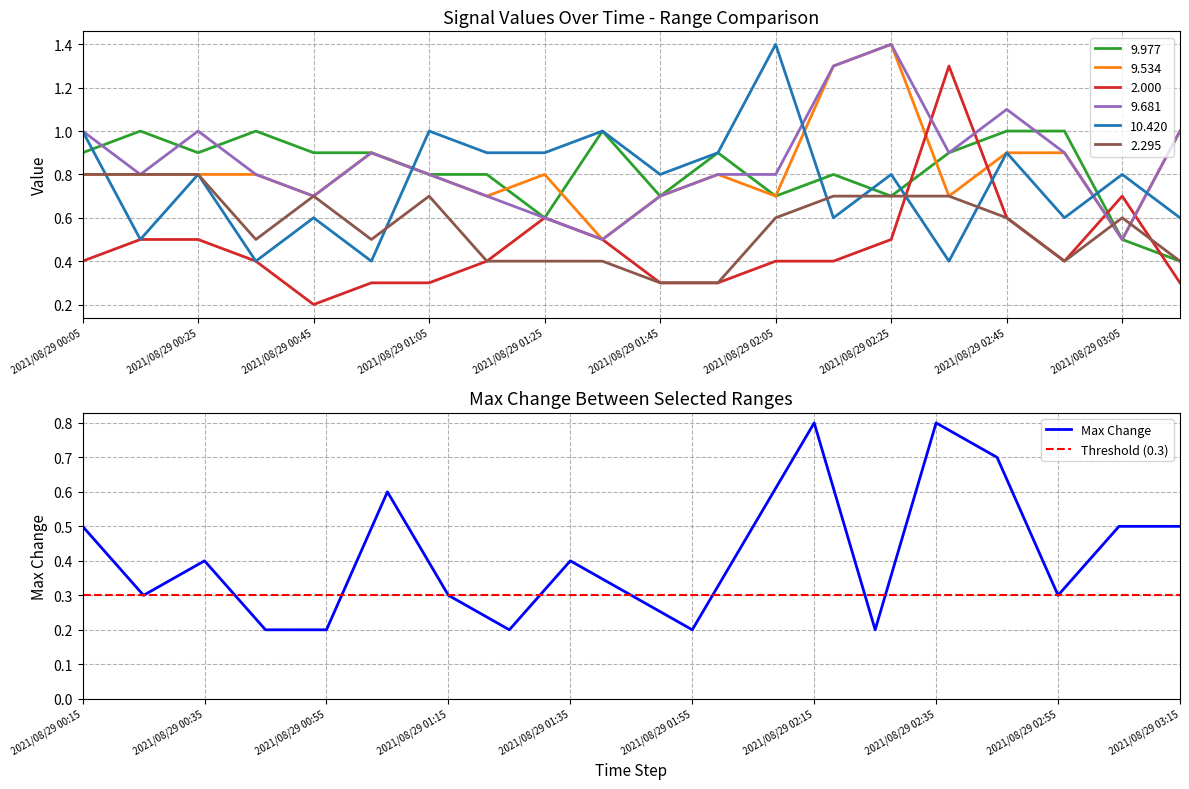

What are all the series names shown in the legend?

9.977, 9.534, 2.000, 9.681, 10.420, 2.295